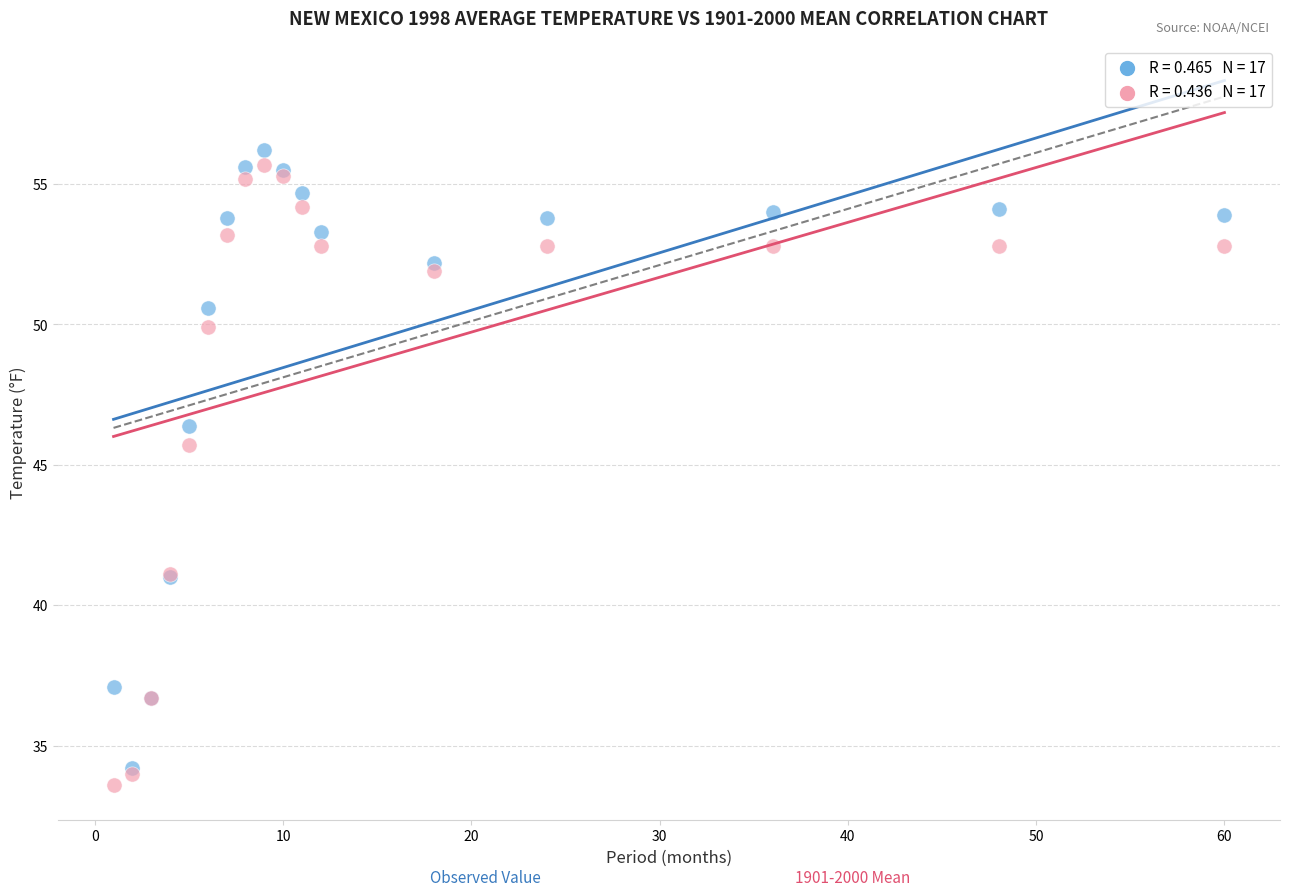

Across all series, what Y value is closest to 44?

45.7